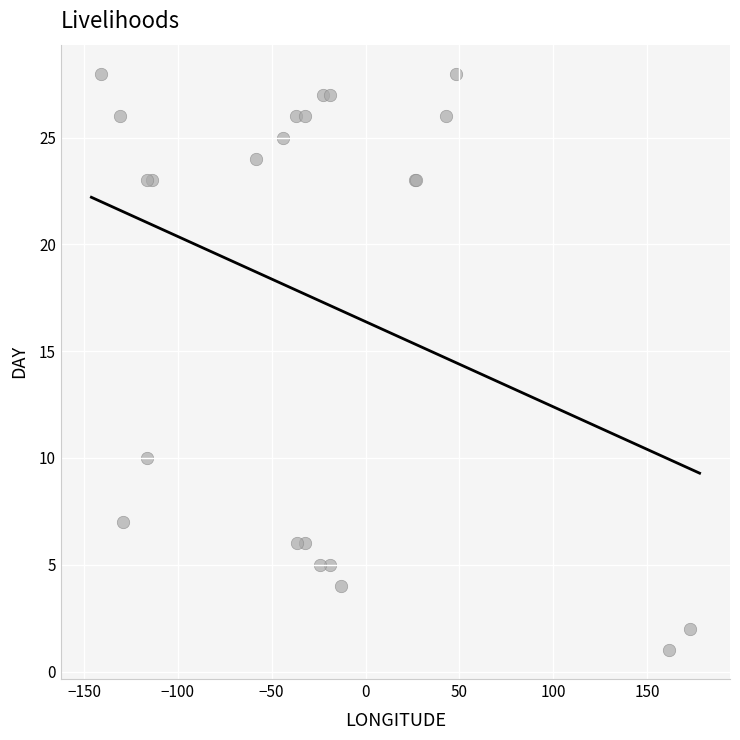

What Y value in the scatter plot is closest to 14?

10